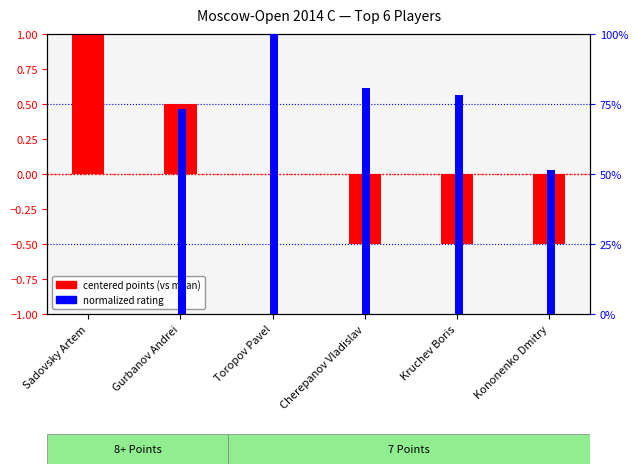

Reading left to right, what are all the values shown in this chart?

centered points (vs mean): Sadovsky Artem=1.0	Gurbanov Andrei=0.5	Toropov Pavel=0.0	Cherepanov Vladislav=-0.5	Kruchev Boris=-0.5	Kononenko Dmitry=-0.5
normalized rating: Sadovsky Artem=0.0	Gurbanov Andrei=0.7	Toropov Pavel=1.0	Cherepanov Vladislav=0.8	Kruchev Boris=0.8	Kononenko Dmitry=0.5